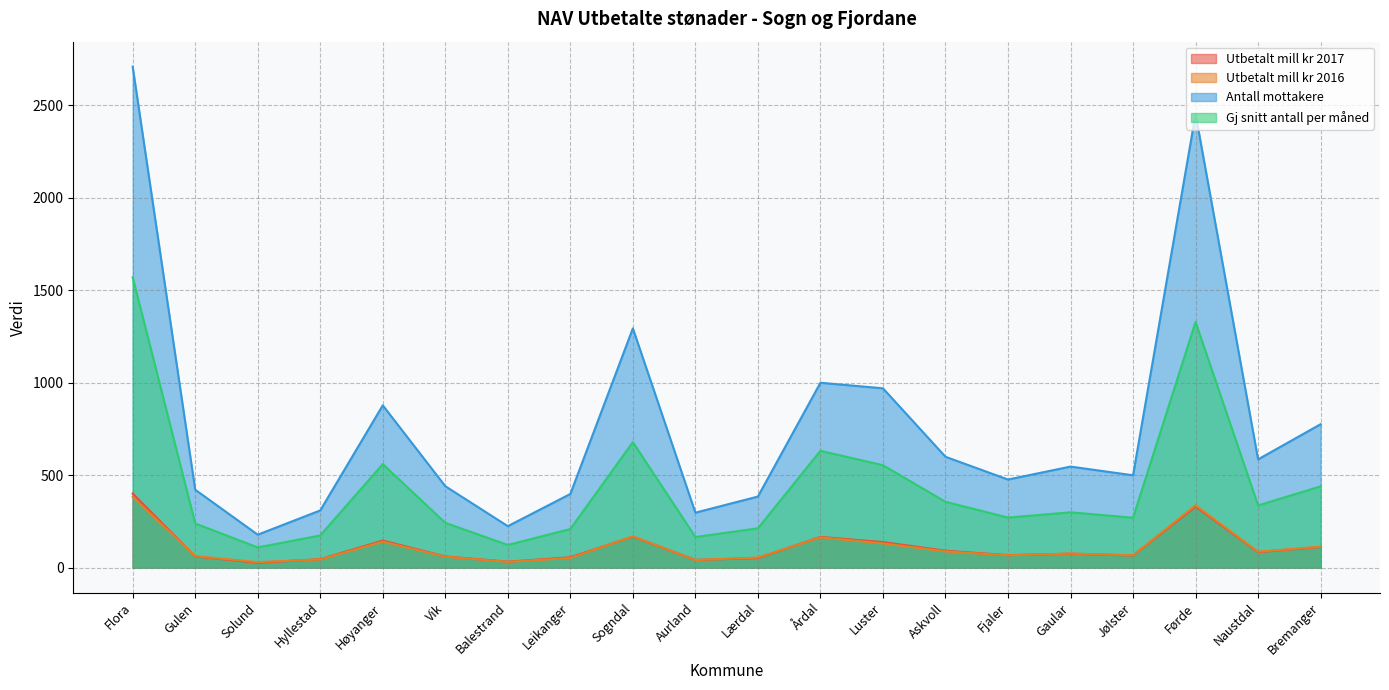

True or false: Utbetalt mill kr 2016 and Gj snitt antall per måned cross at least once.

False